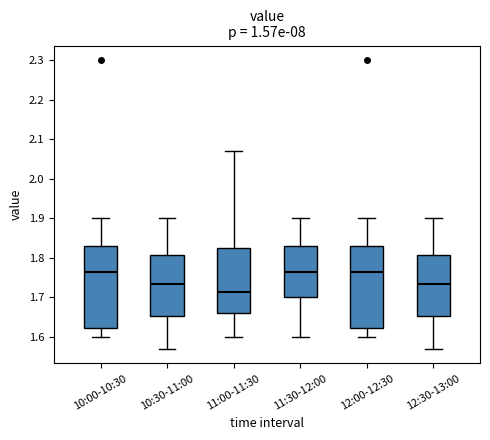

Which box has the lowest median line?

11:00-11:30